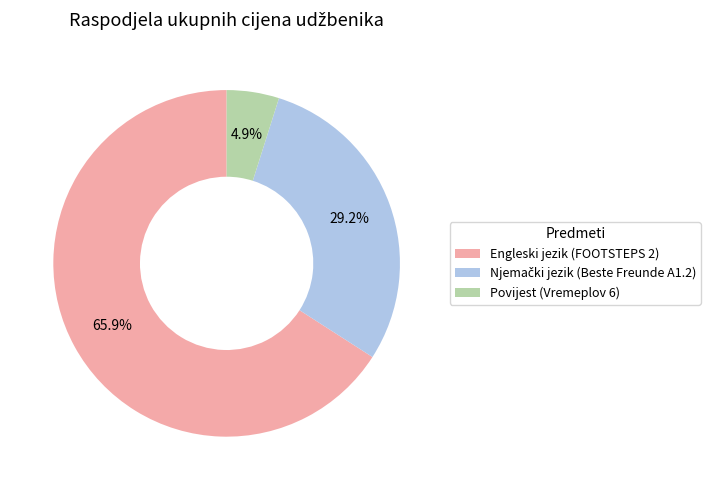

What is the smallest slice in the pie chart?

Povijest (Vremeplov 6)